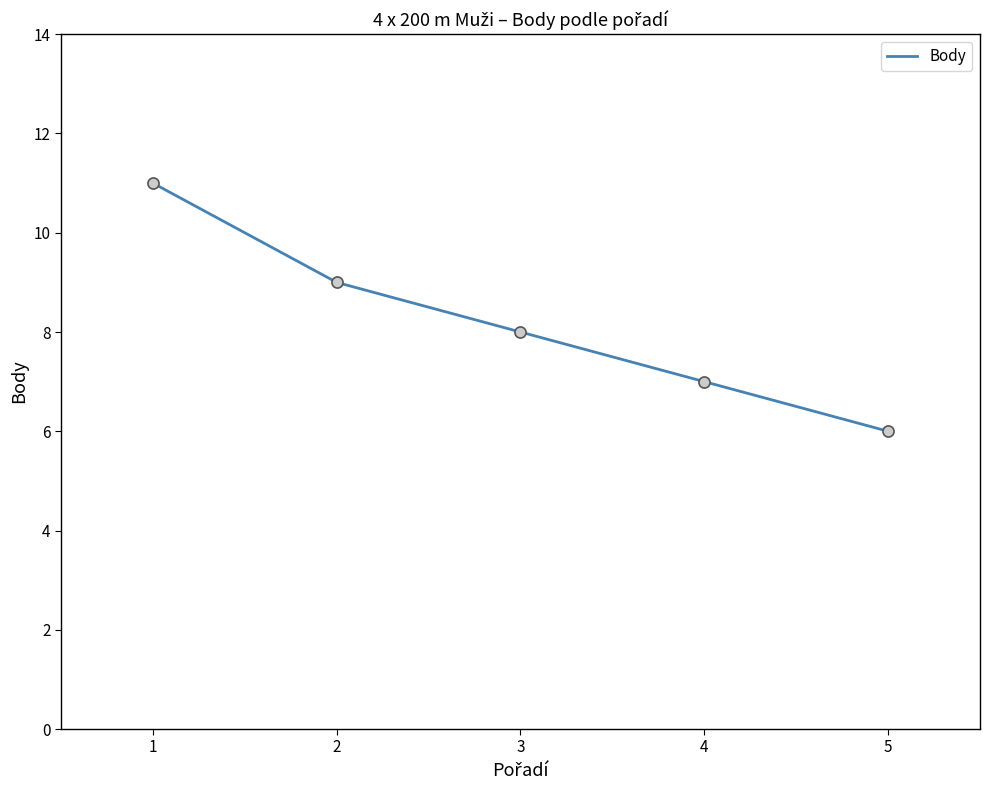

How many values are below 8?

2